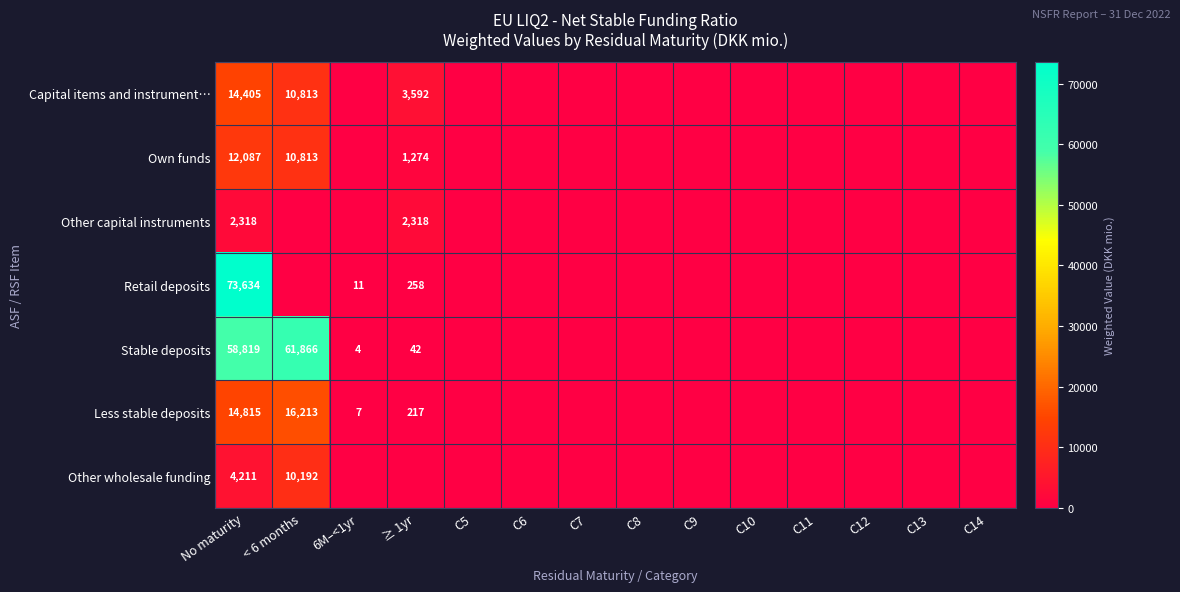

Is it true that Stable deposits equals 62 at ≥ 1yr?

False